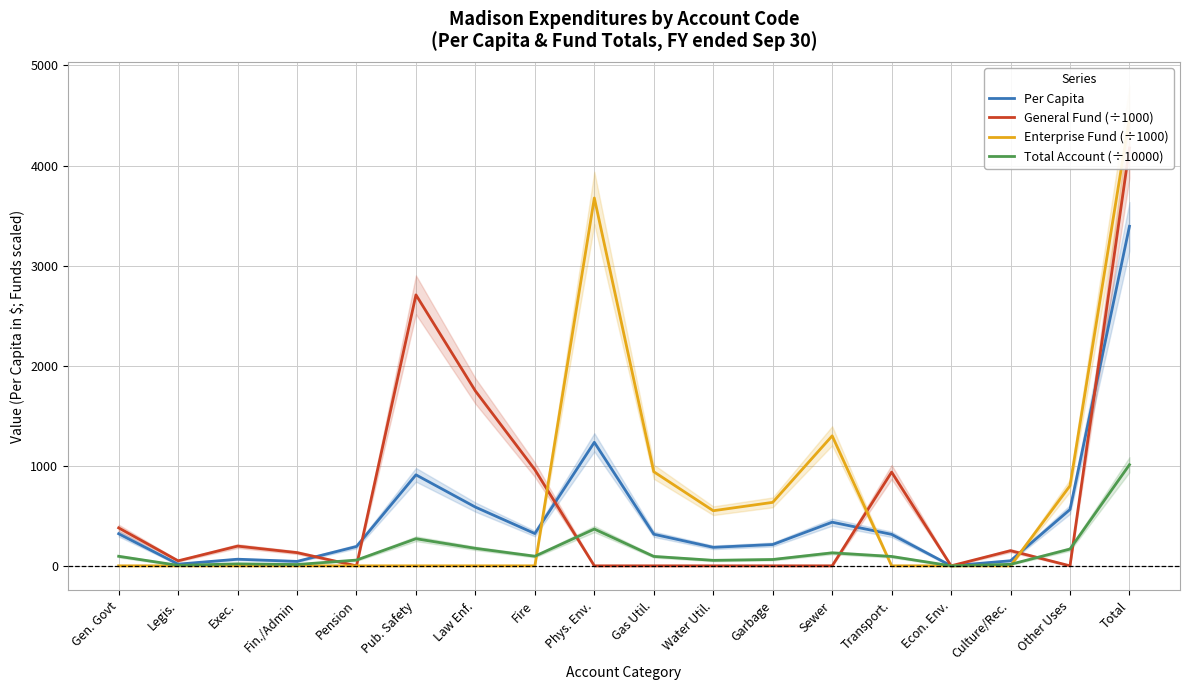

True or false: Per Capita and Total Account (÷10000) intersect in this chart.

False